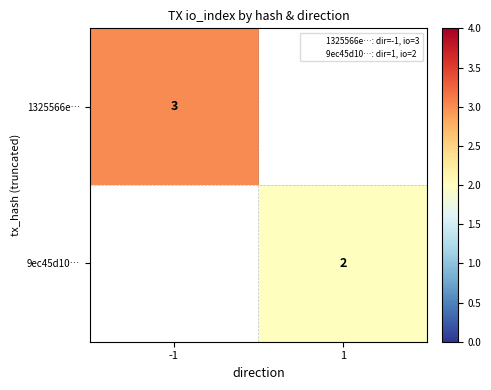

Rank the series by their maximum value, from highest to lowest.

1325566e…, 9ec45d10…